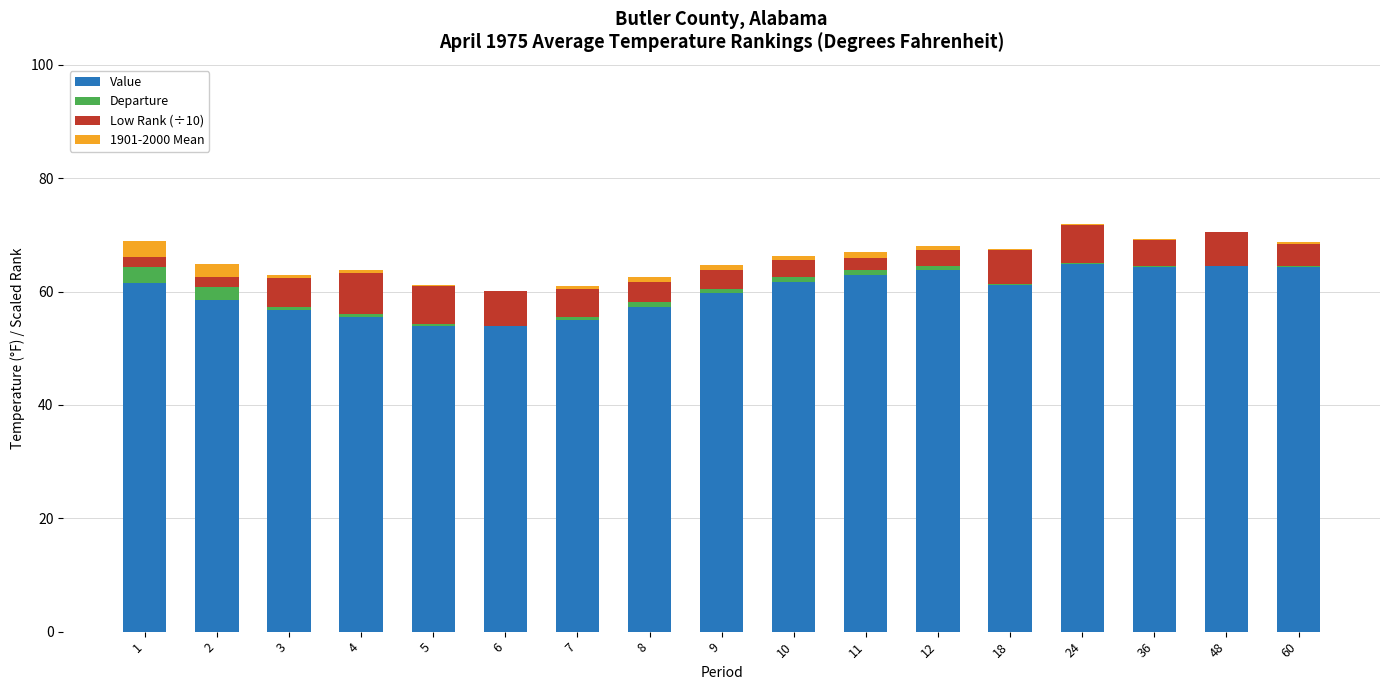

What is the difference between the second highest and second lowest values in the Low Rank (÷10) series?

5.1